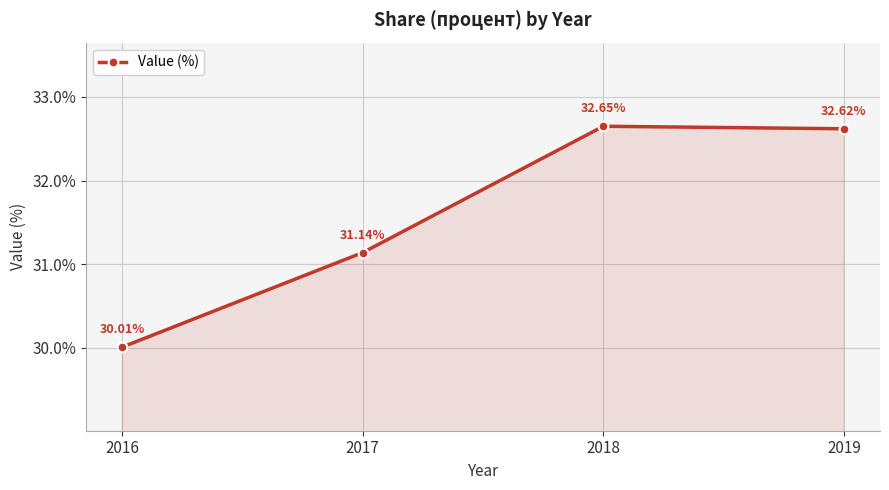

The chart shows a value of 32.6 at 2019. True or false?

True